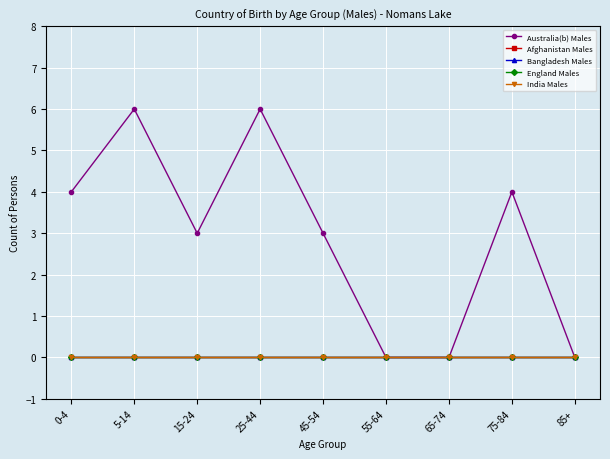

Is this an area chart (filled region under the line)?

No